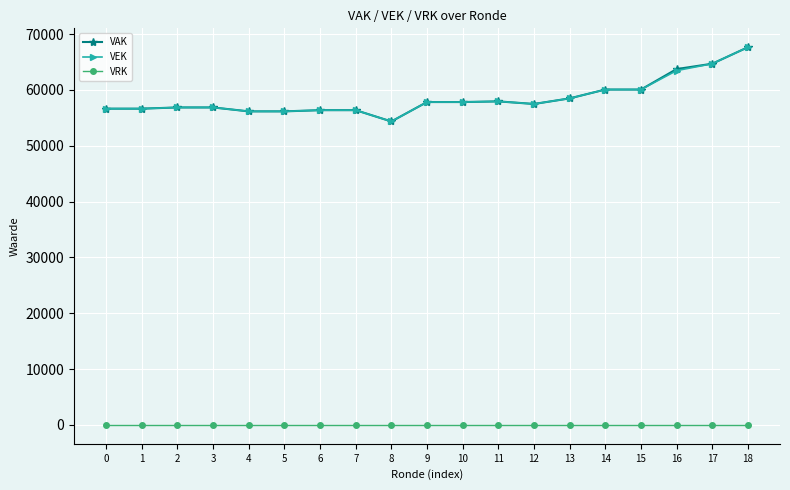

How many series are shown in this chart?

3